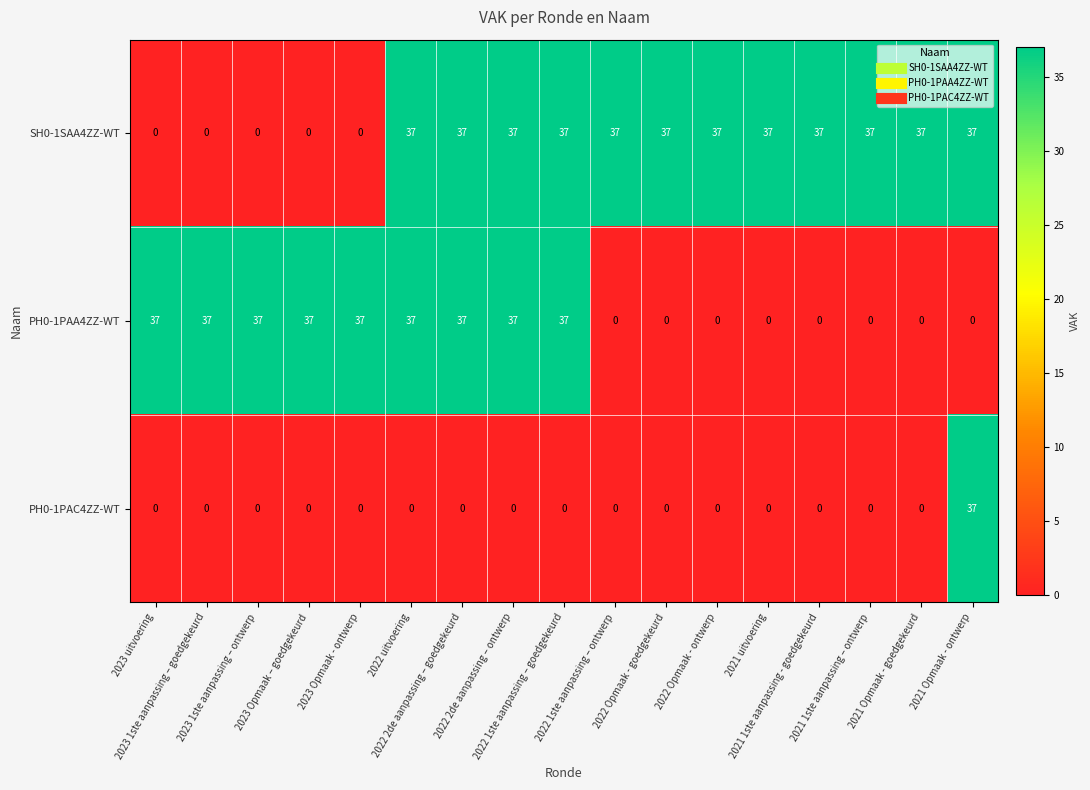

List the series in order of their overall mean, lowest first.

PH0-1PAC4ZZ-WT, PH0-1PAA4ZZ-WT, SH0-1SAA4ZZ-WT